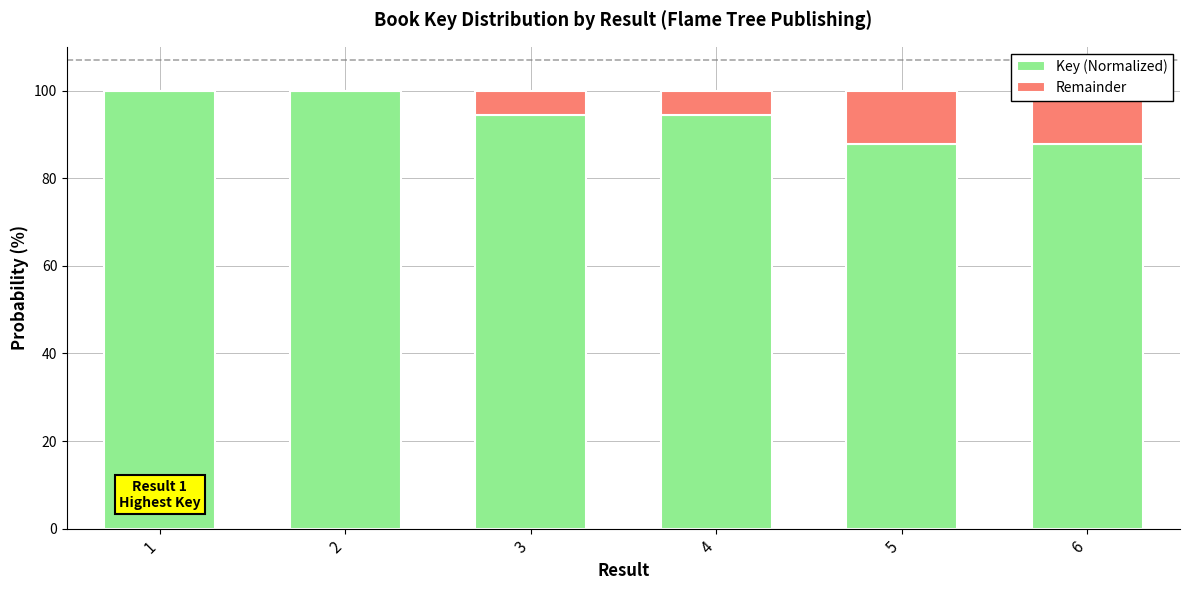

Which series has the largest total across all categories?

Key (Normalized)